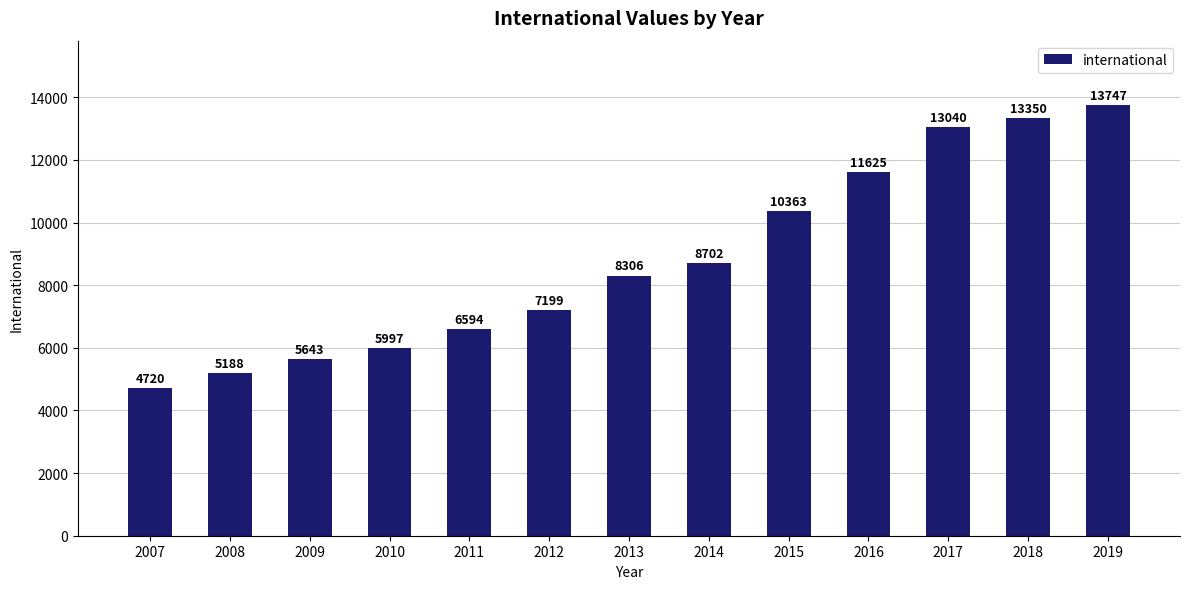

What is the smallest value displayed?

4720